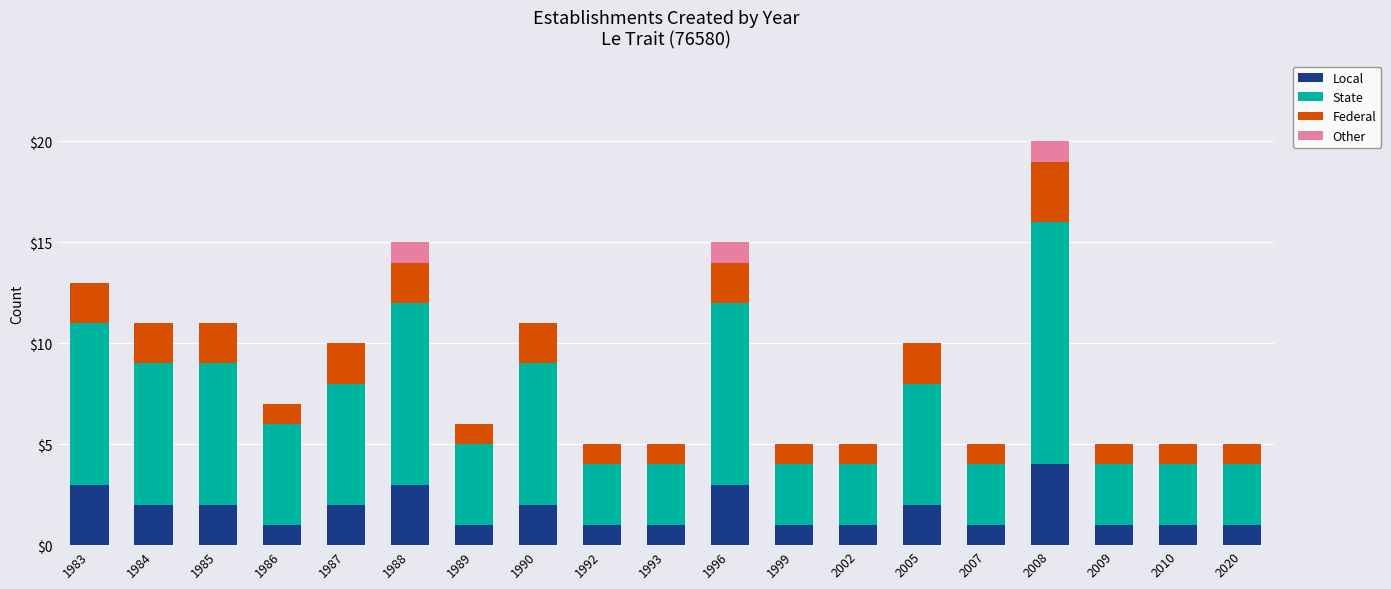

What are all the series names shown in the legend?

Local, State, Federal, Other